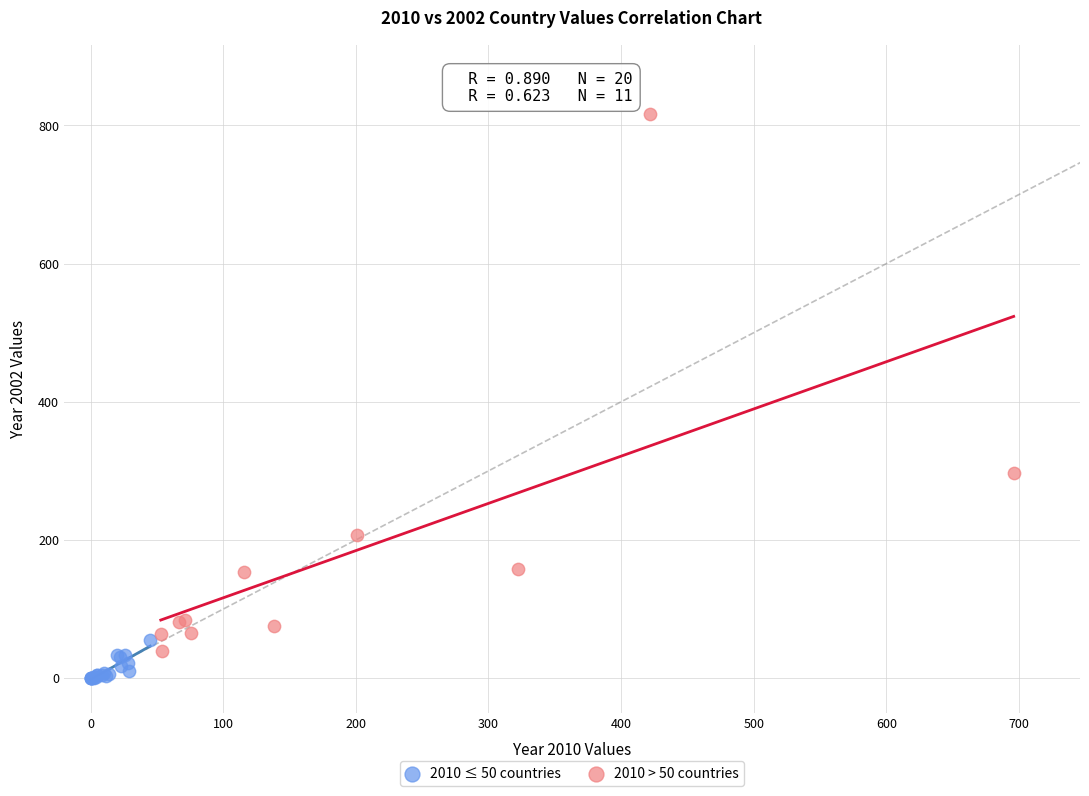

Which series contains the lowest Y value?

2010 ≤ 50 countries